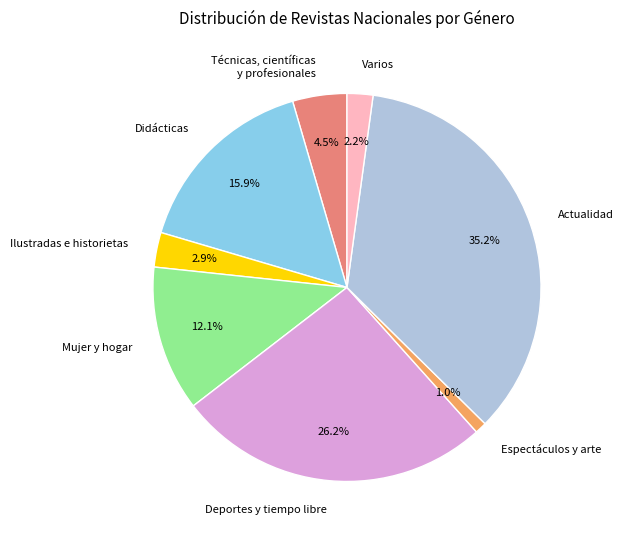

What percentage is NOT represented by Varios?

97.8%